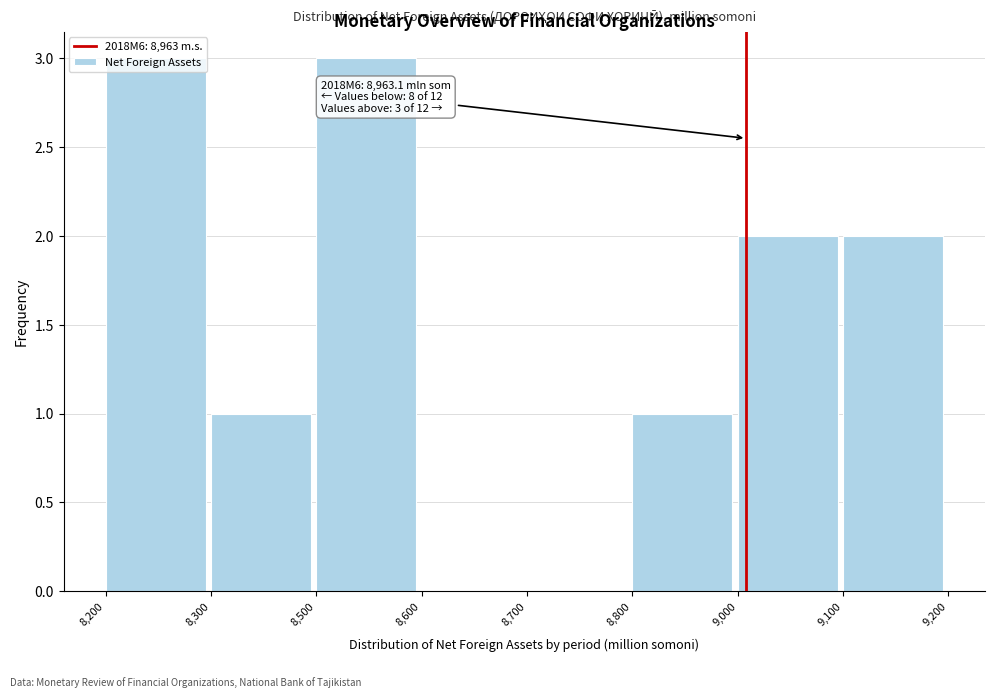

Approximately how many times larger is the value at 9,000 compared to 8,800?

2.0